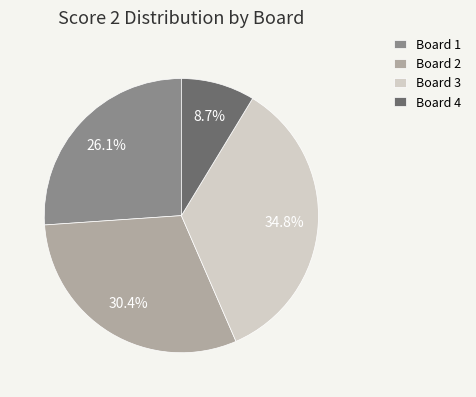

Between Board 1 and Board 2, which is larger?

Board 2